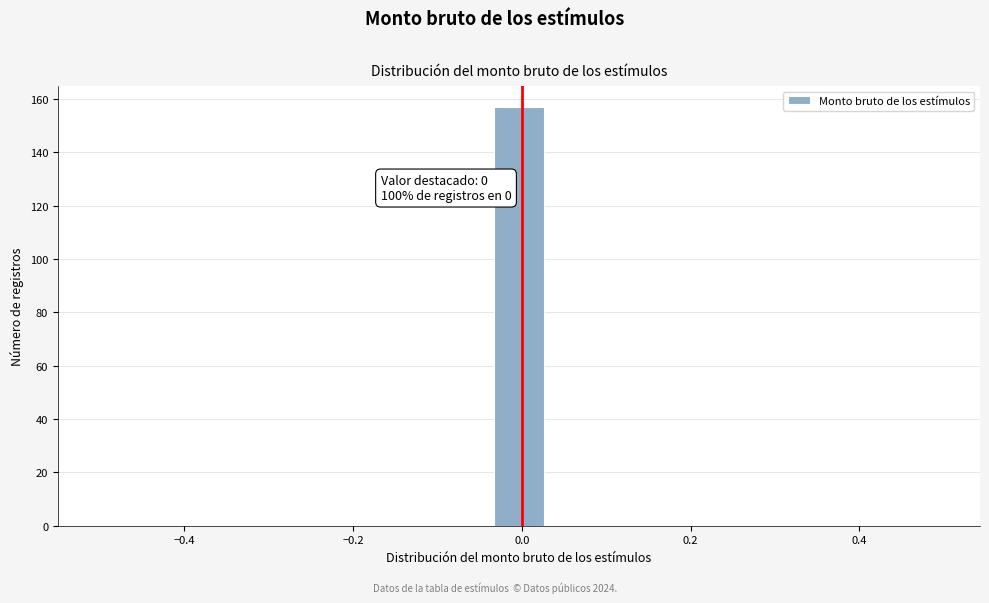

Around what value on the x-axis is the tallest bar? Give the approximate position of its centre, as read against the axis.

0.00